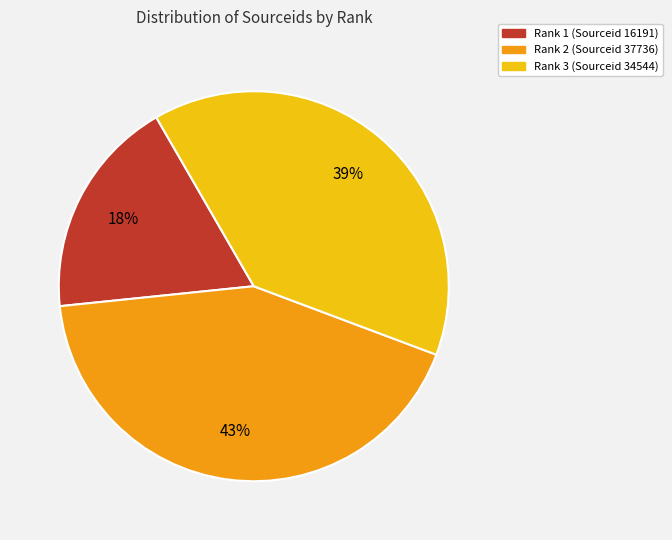

Between Rank 2 (Sourceid 37736) and Rank 3 (Sourceid 34544), which is larger?

Rank 2 (Sourceid 37736)